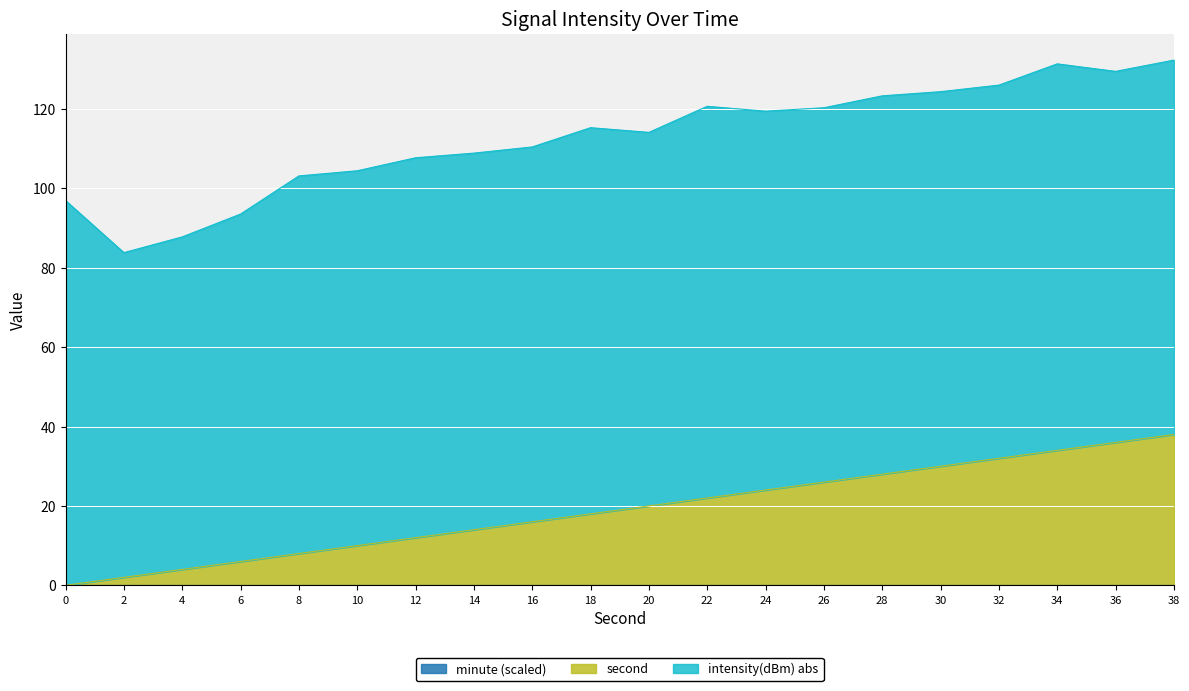

What is the difference between the second highest and minimum values in the second series?

36.0